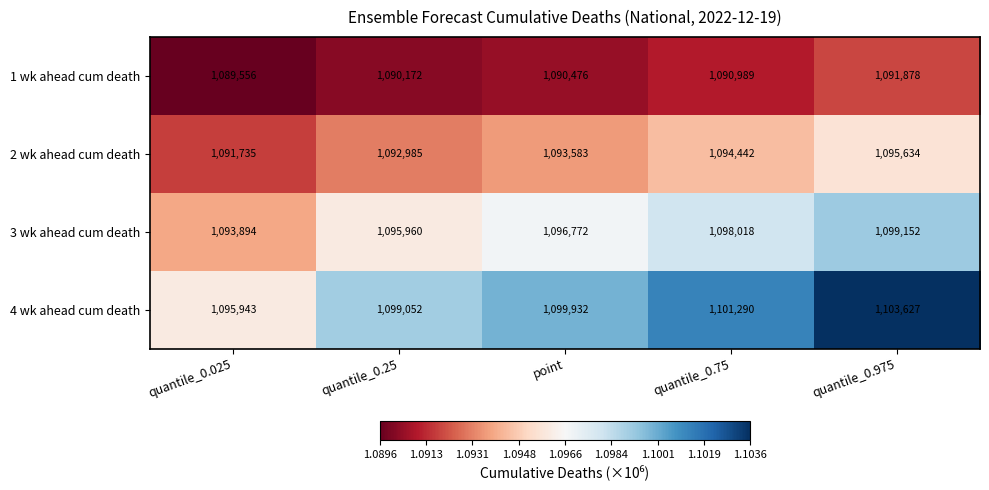

List the series in order of their peak value, highest first.

4 wk ahead cum death, 3 wk ahead cum death, 2 wk ahead cum death, 1 wk ahead cum death